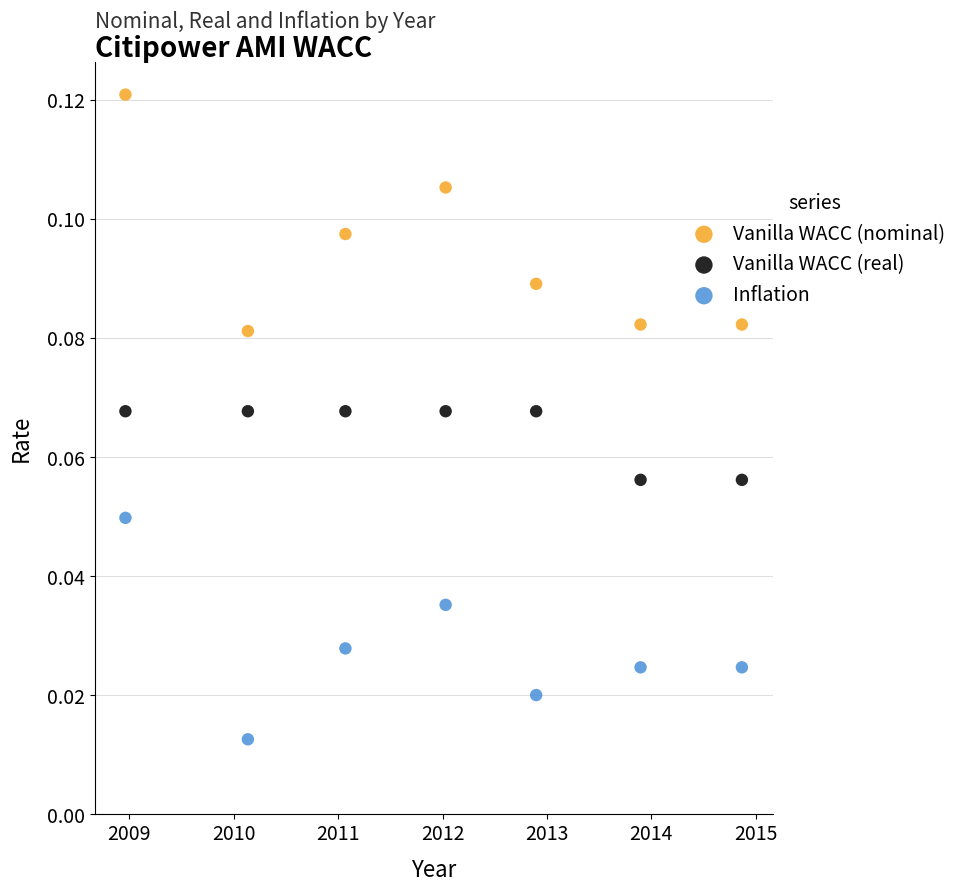

Which series contains the highest Y value?

Vanilla WACC (nominal)